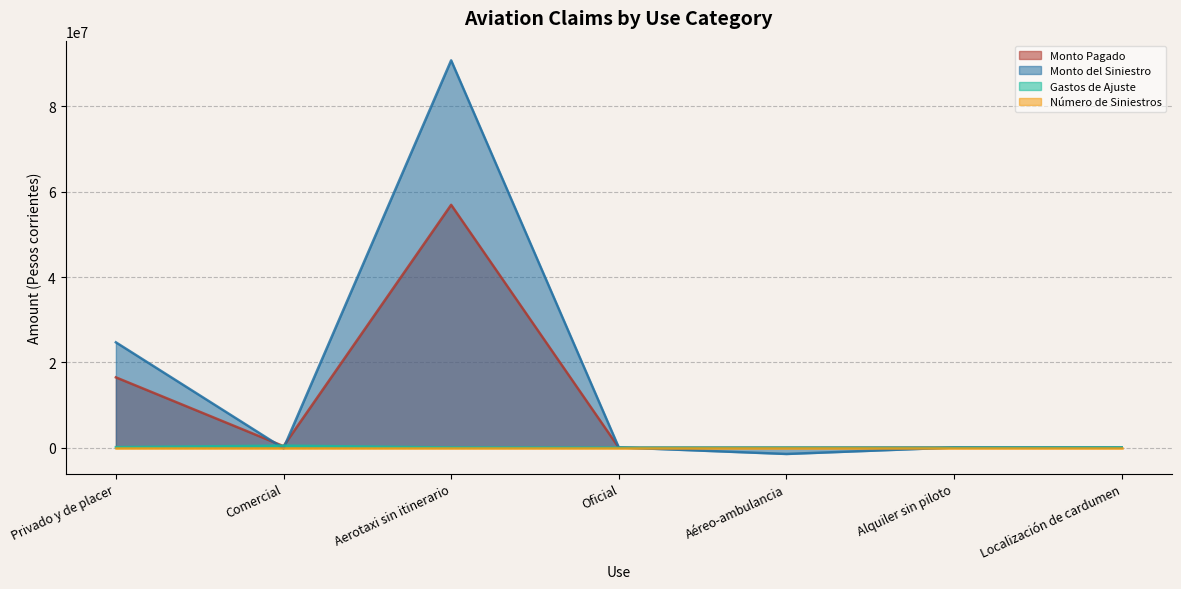

What is the label of the 2nd point from the right?

Alquiler sin piloto